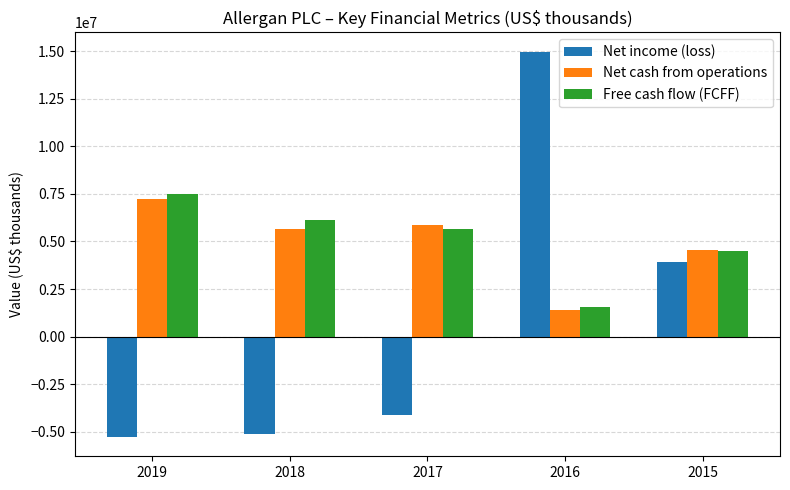

What is the spread (max minus min) of values at 2017?

9998900